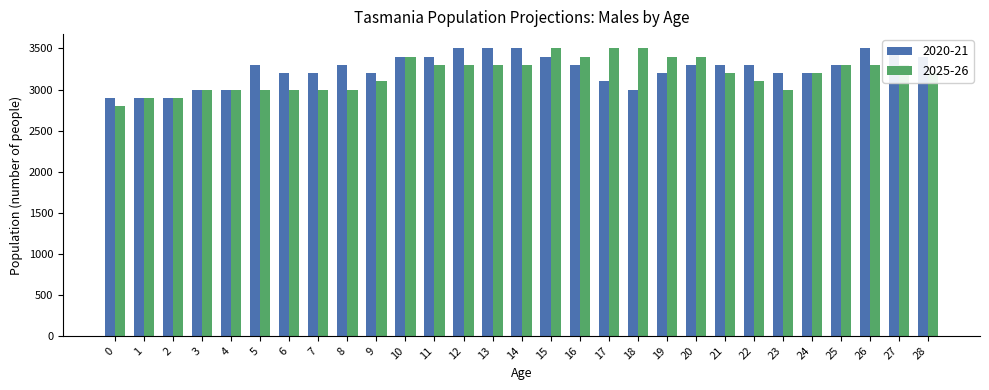

Which has a higher value, 7 or 23?

7